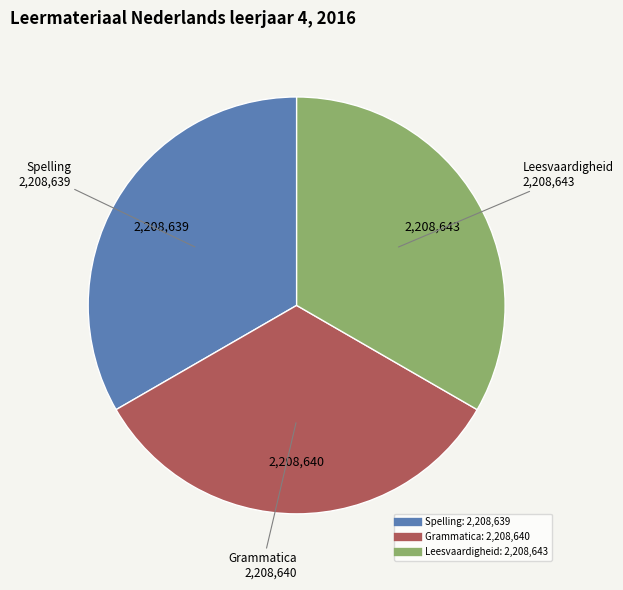

What is the ratio of the value at Leesvaardigheid to the value at Spelling?

1.0